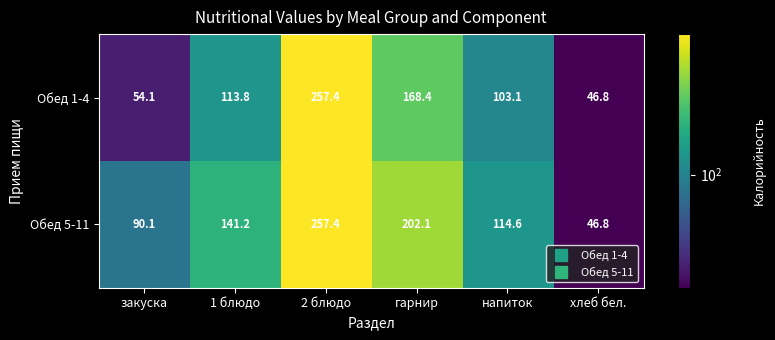

Reading left to right, list all the values displayed in this chart.

Обед 1-4: закуска=54.1	1 блюдо=113.8	2 блюдо=257.4	гарнир=168.4	напиток=103.1	хлеб бел.=46.8
Обед 5-11: закуска=90.1	1 блюдо=141.2	2 блюдо=257.4	гарнир=202.1	напиток=114.6	хлеб бел.=46.8